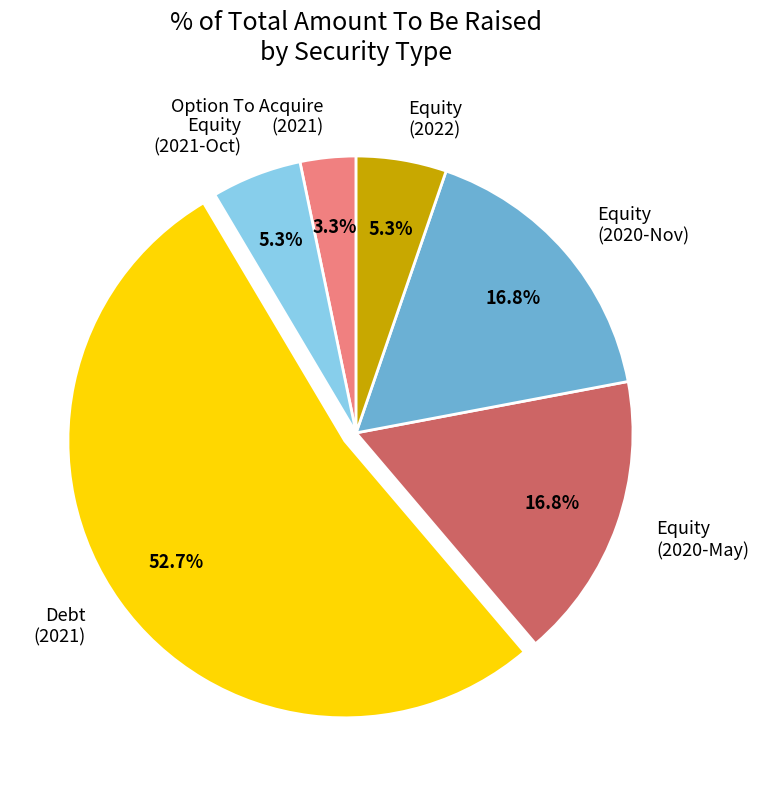

How many segments does this pie chart have?

6